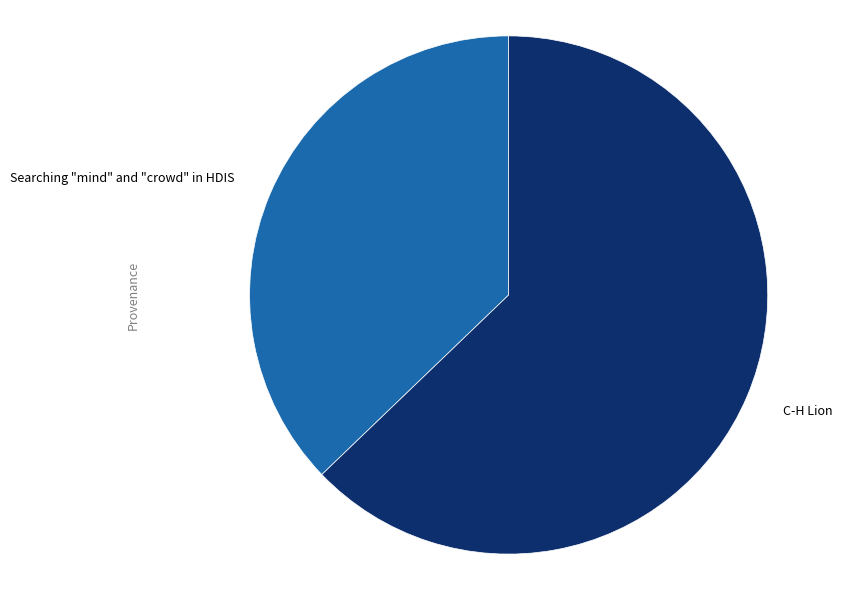

Rank the categories by value from highest to lowest.

C-H Lion, Searching "mind" and "crowd" in HDIS